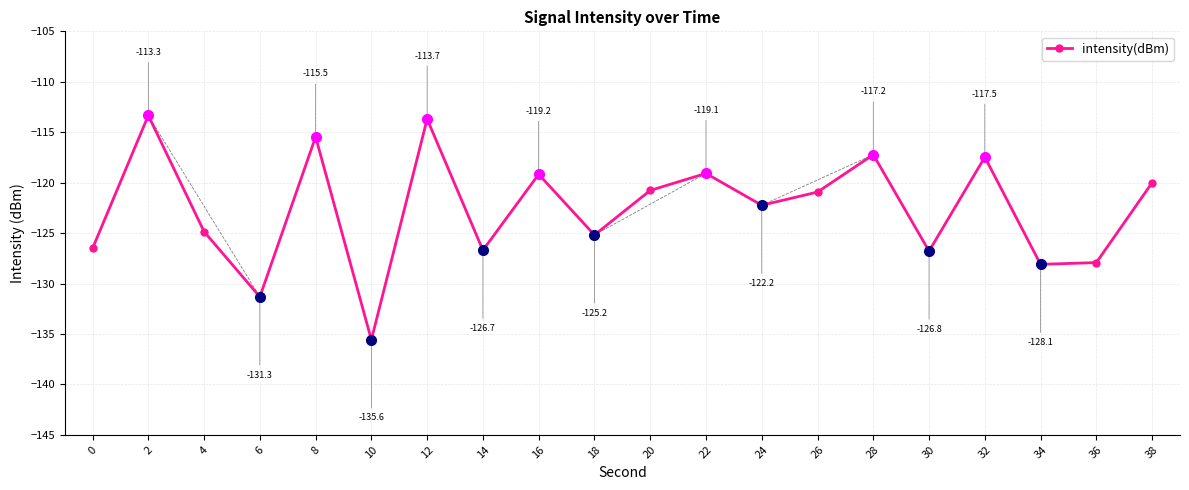

True or false: the data shows -186.1 at 26.

False